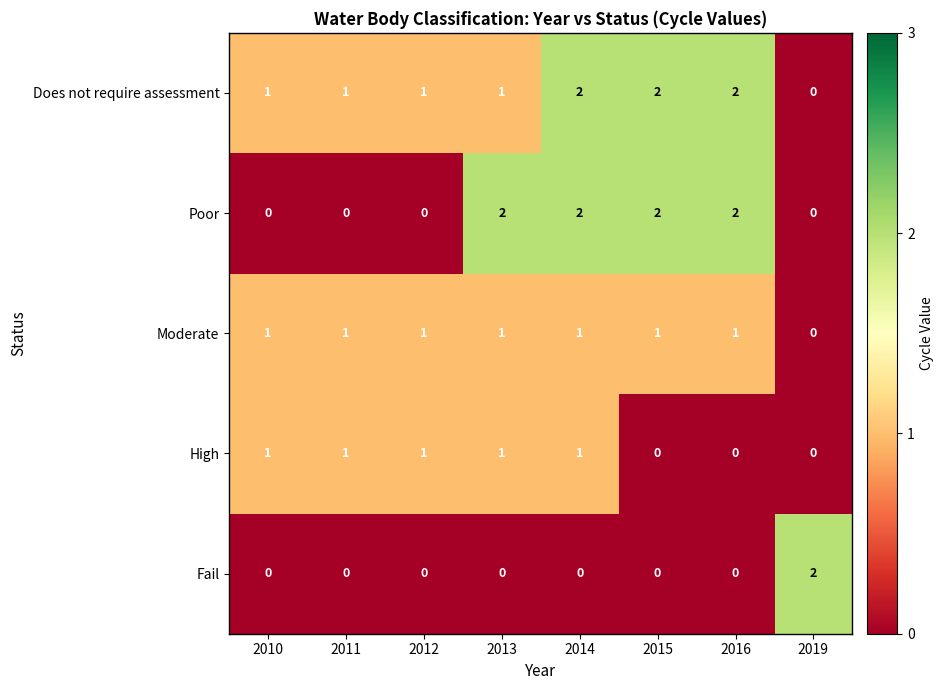

Is the value of Poor at 2016 greater than the value of Moderate at 2014?

Yes